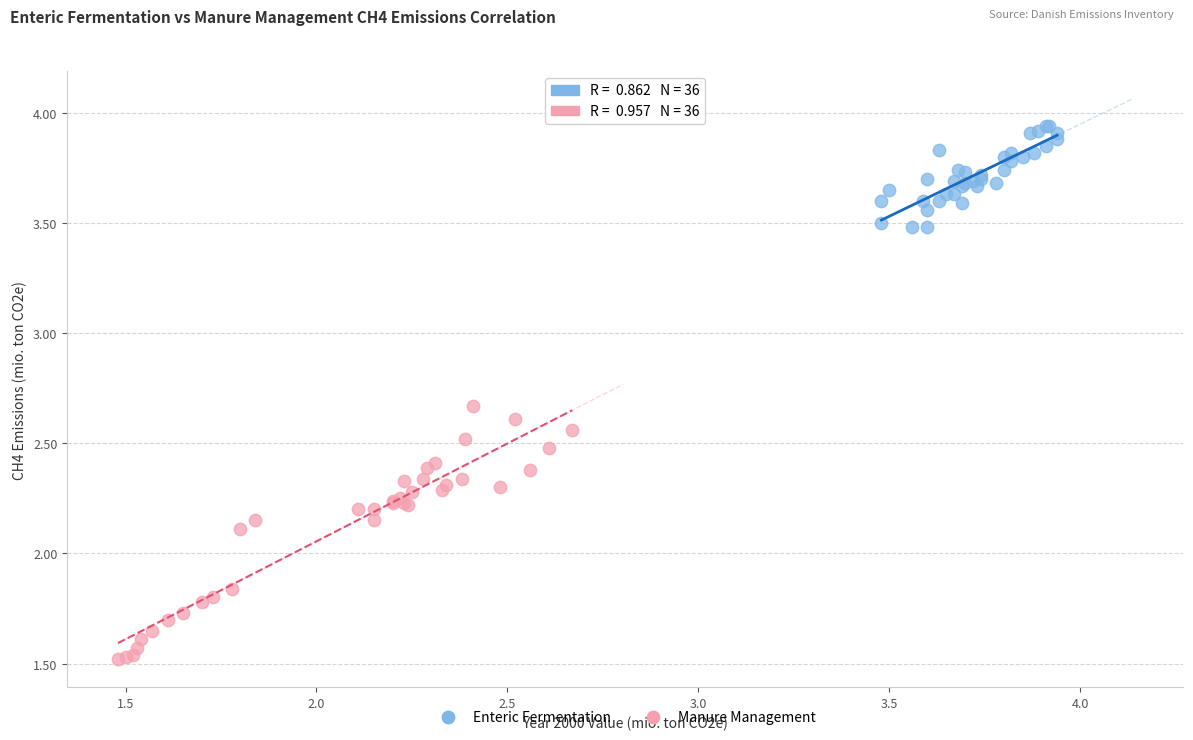

What are all the series names shown in the legend?

Enteric Fermentation, Manure Management